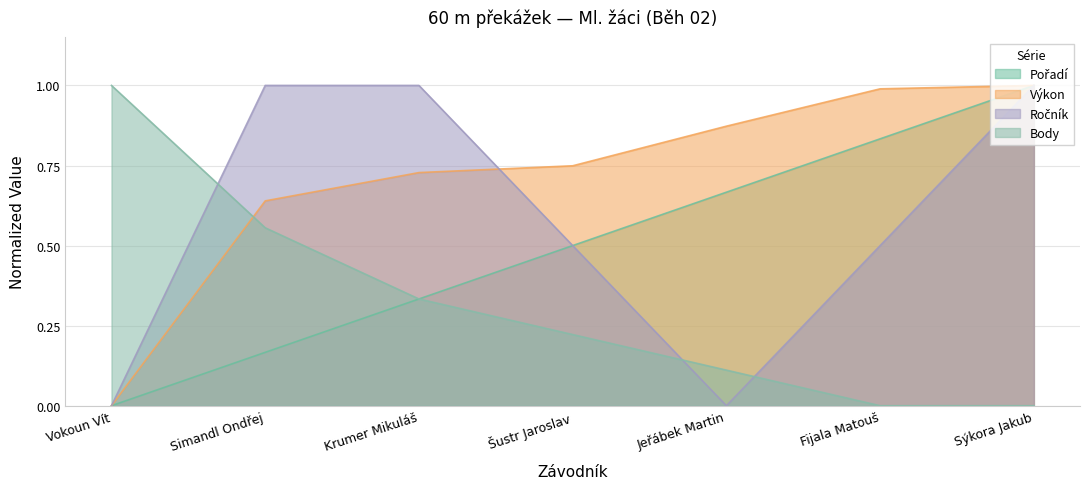

At how many categories does at least one series exceed 0?

7